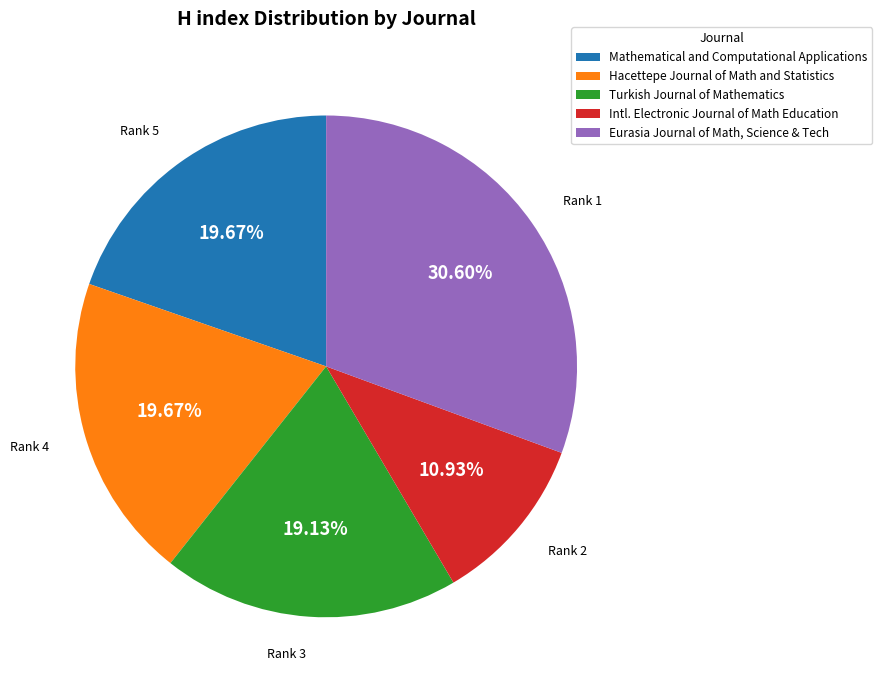

Which category has the biggest portion of the pie?

Eurasia Journal of Math, Science & Tech